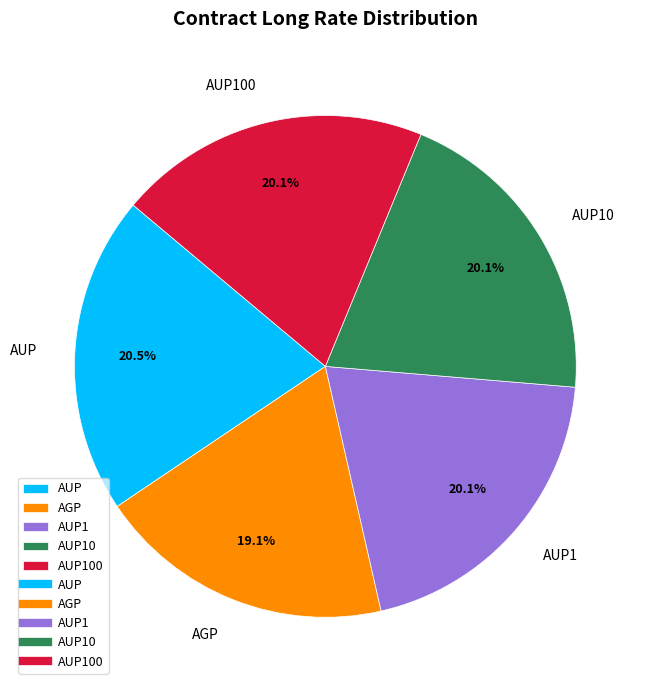

What is the total percentage of AUP10 and AGP?

39.2%